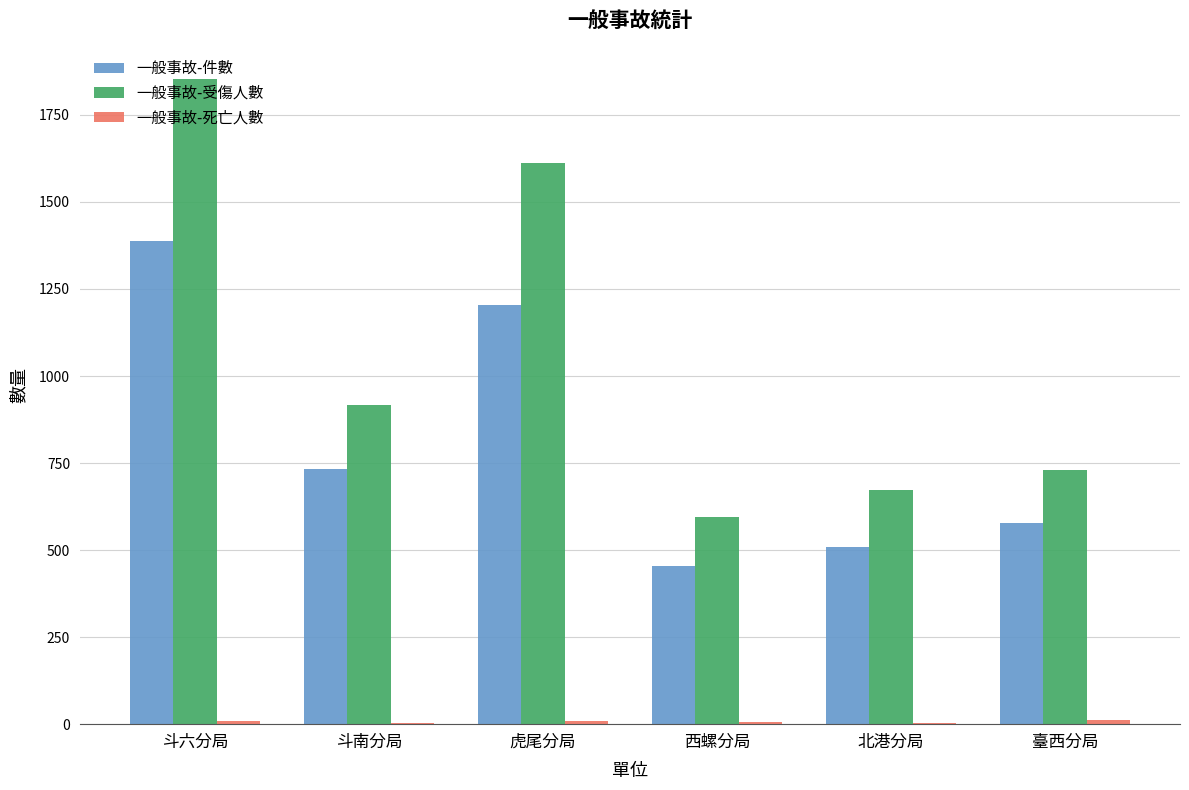

At which category is the sum across all series the highest?

斗六分局